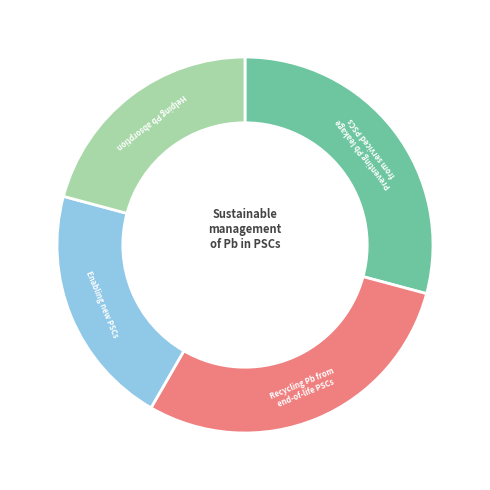

Is there a majority slice in this chart?

No